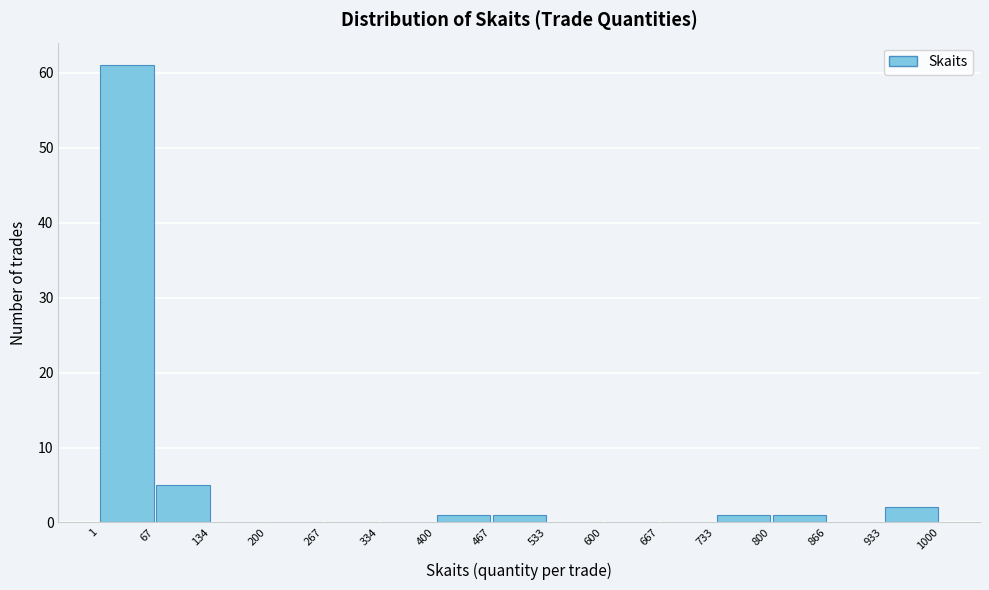

Reading left to right, list every bar in this chart as the range it spans on the x-axis followed by its height. The values are not printed on the chart, so give them approximately, as read against the axis.

1 to 67: 61
67 to 134: 5
134 to 200: 0
200 to 267: 0
267 to 334: 0
334 to 400: 0
400 to 467: 1
467 to 533: 1
533 to 600: 0
600 to 667: 0
667 to 733: 0
733 to 800: 1
800 to 866: 1
866 to 933: 0
933 to 1000: 2